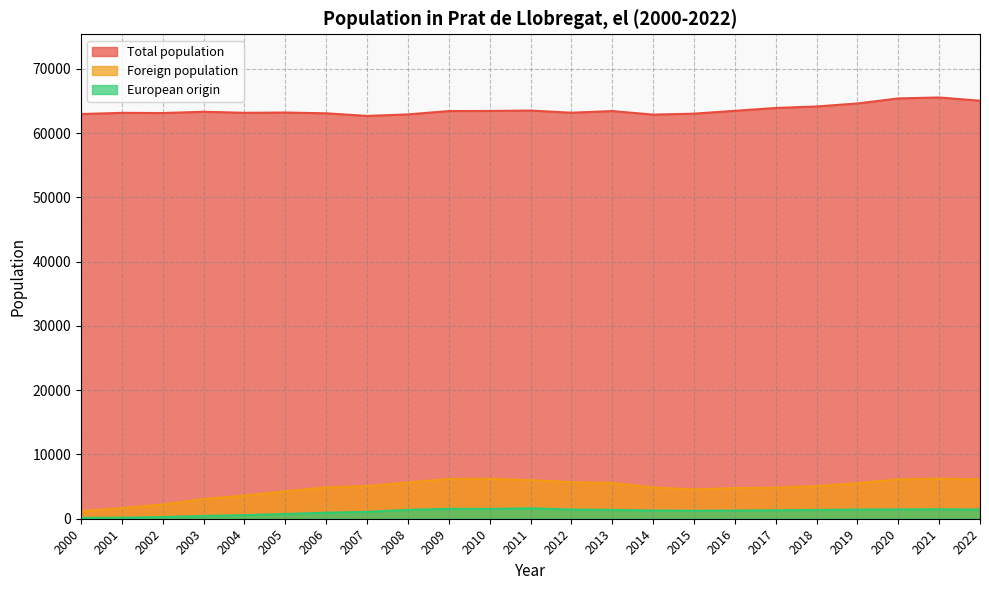

True or false: Total population and European origin cross at least once.

False